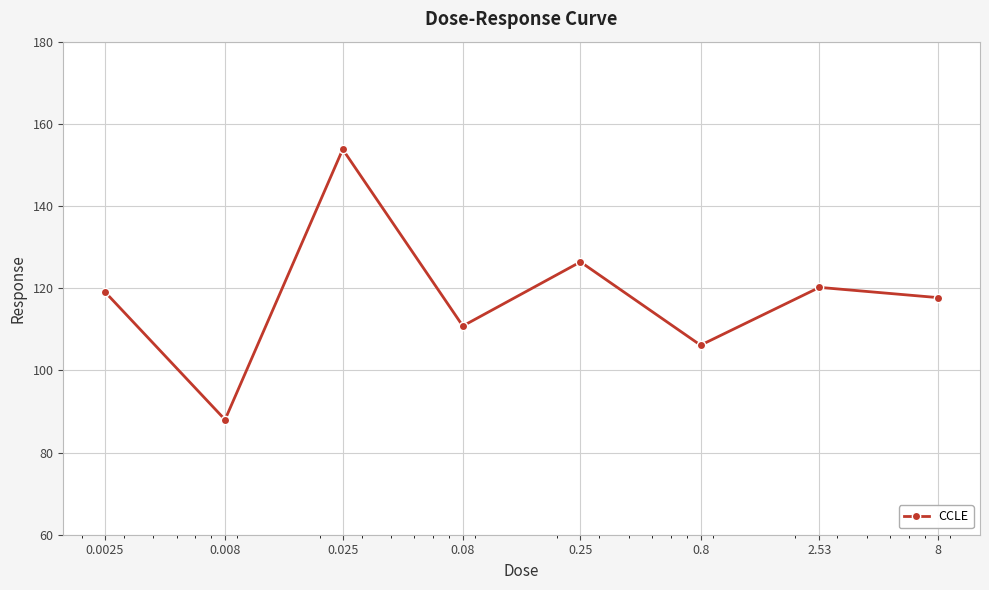

What is the value of the 3rd point from the left?

153.8